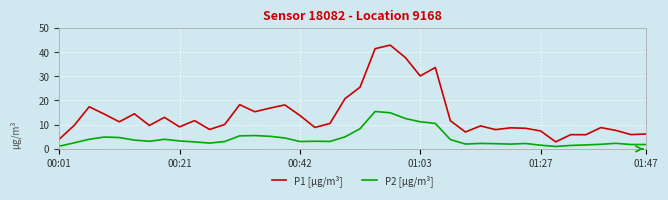

True or false: P1 [µg/m³] and P2 [µg/m³] intersect in this chart.

False